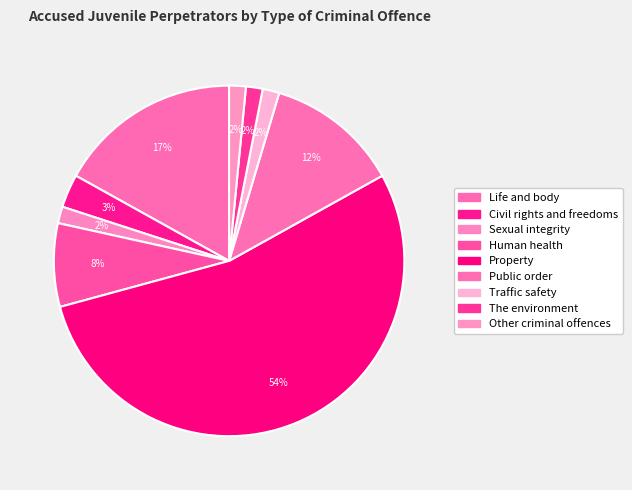

Which category accounts for the majority?

Property